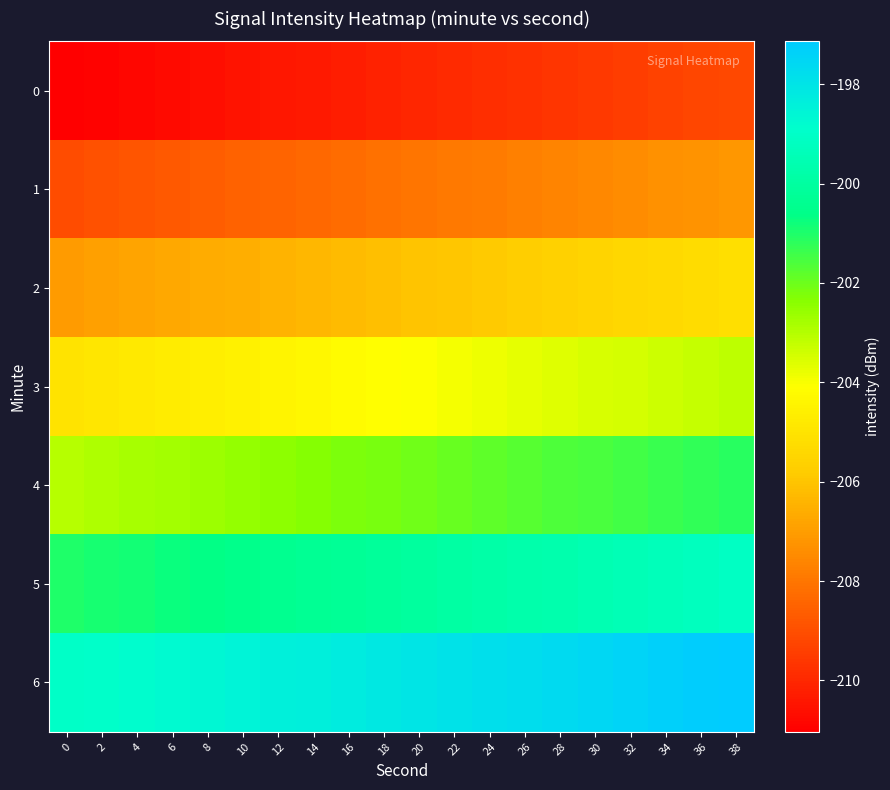

At which category is the sum across all series the highest?

38